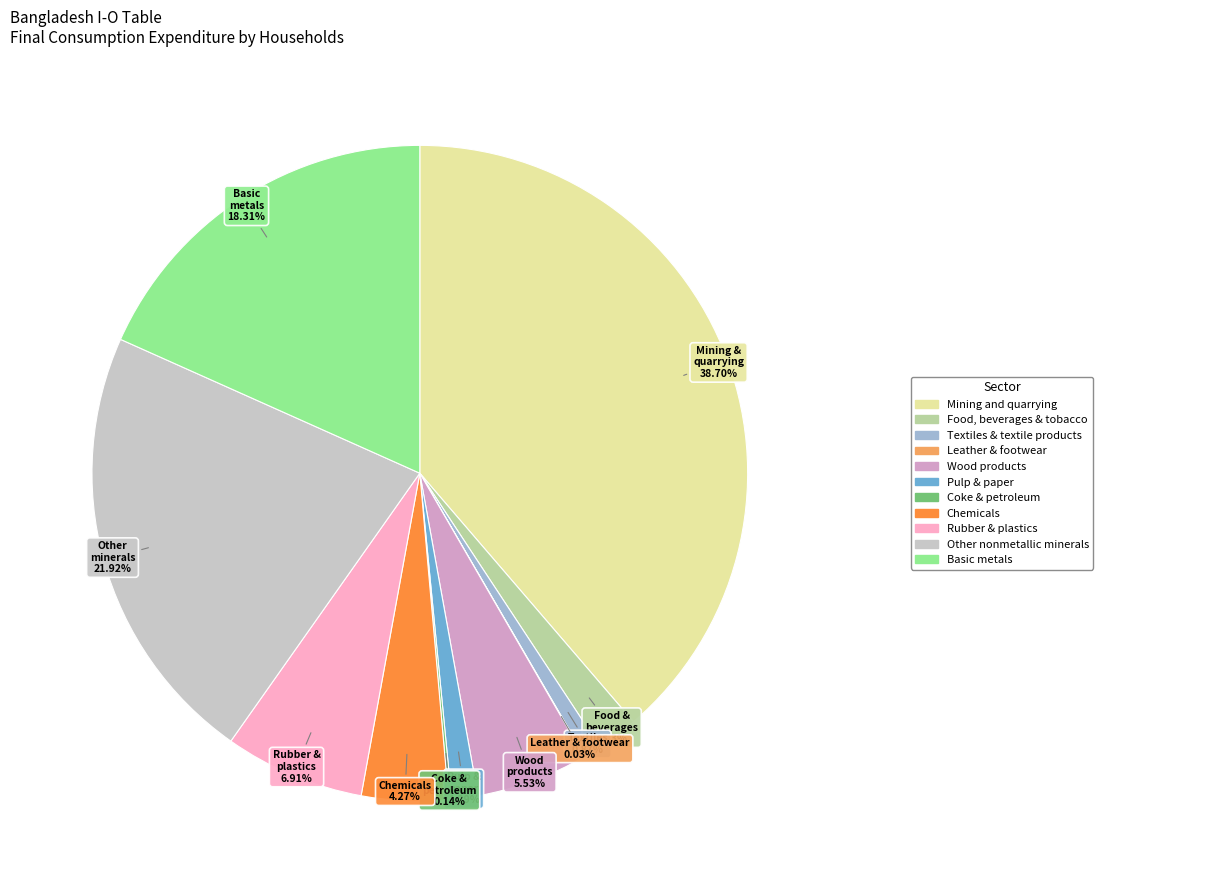

Is there a majority slice in this chart?

No